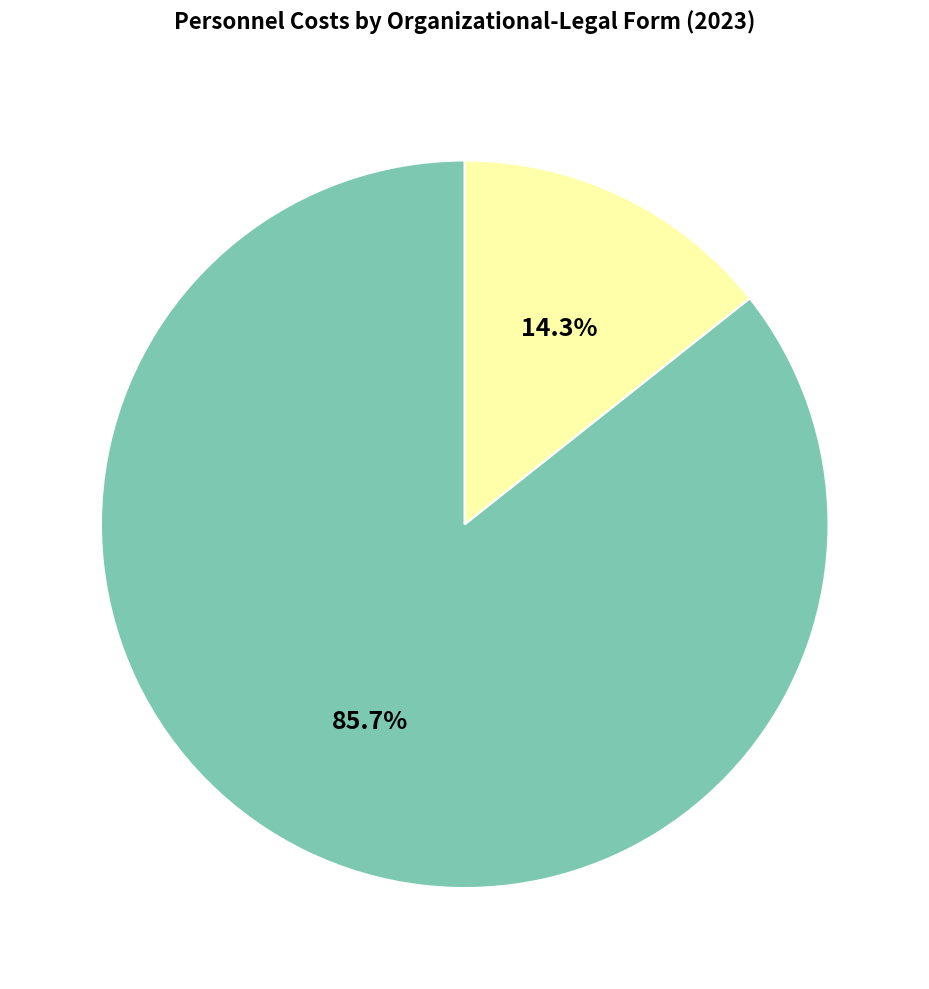

Does any single category account for the majority?

Yes